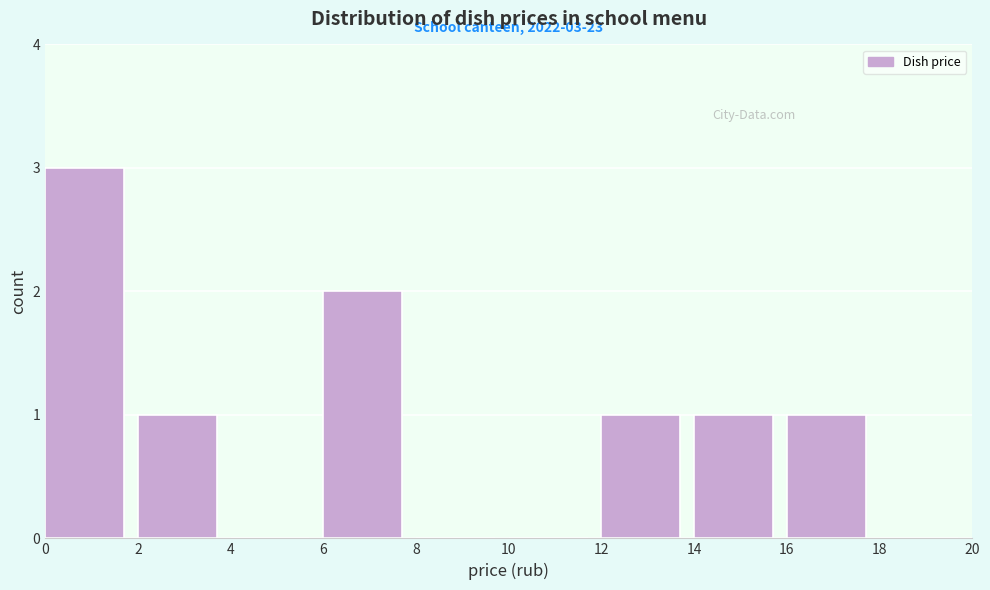

Which range on the x-axis has the tallest bar?

0 to 2